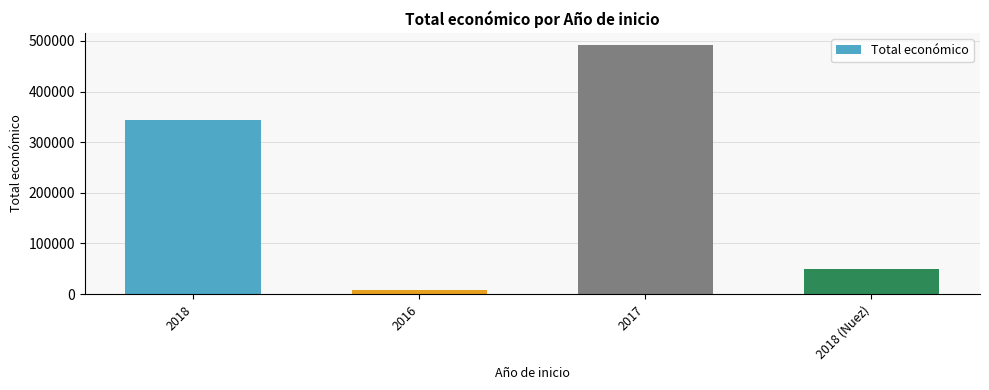

Reading left to right, extract all data points from this chart.

2018=344243	2016=7980	2017=491483	2018 (Nuez)=49300